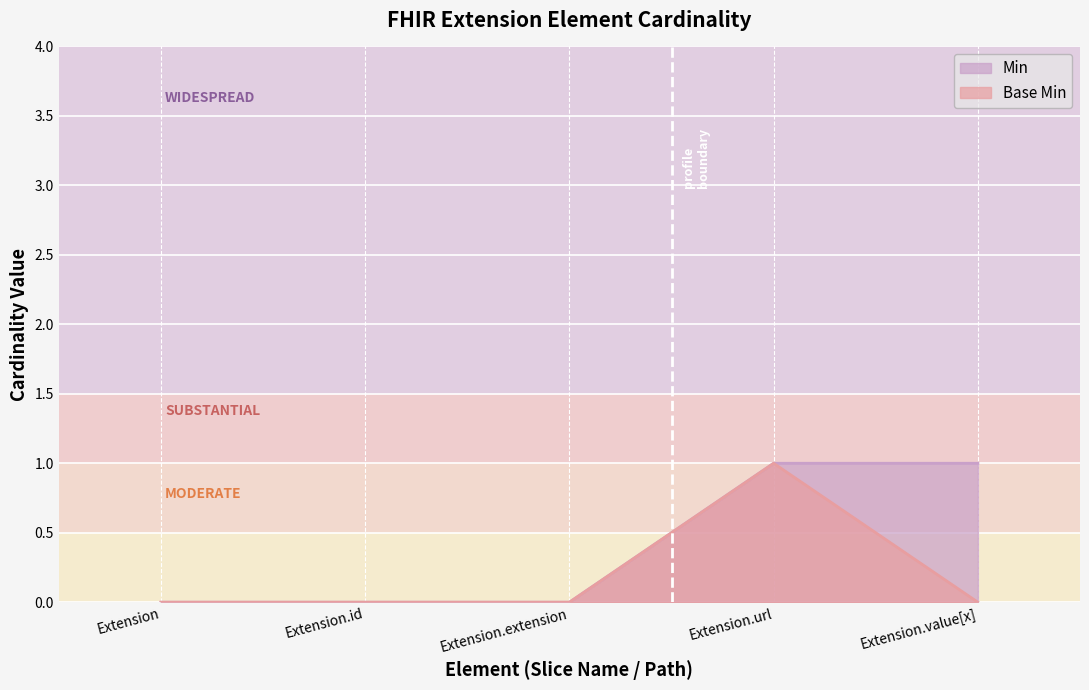

What is the label of the 4th point from the right?

Extension.id